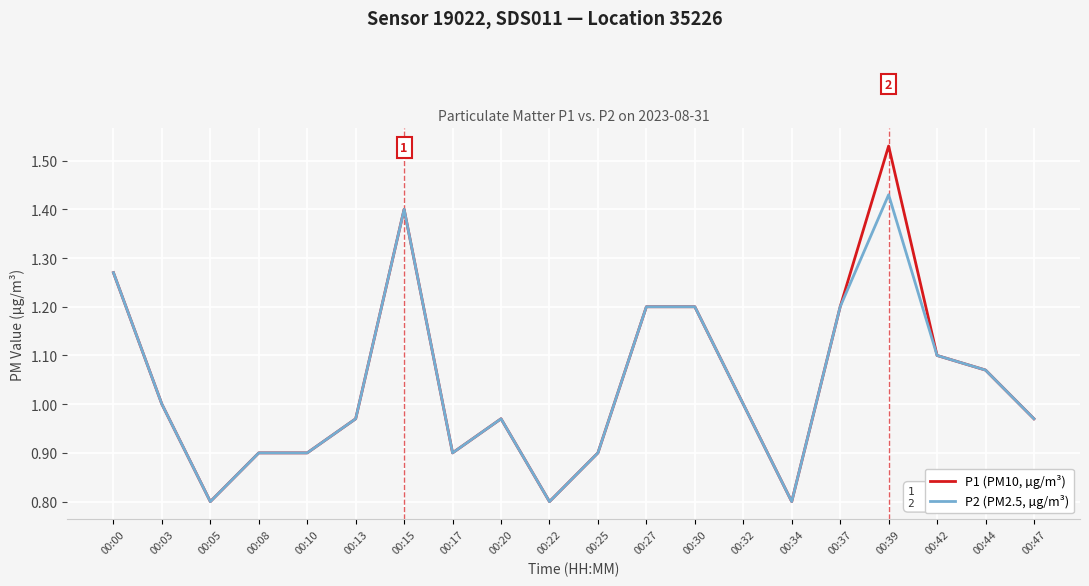

List the series in order of their overall mean, lowest first.

P2 (PM2.5, µg/m³), P1 (PM10, µg/m³)